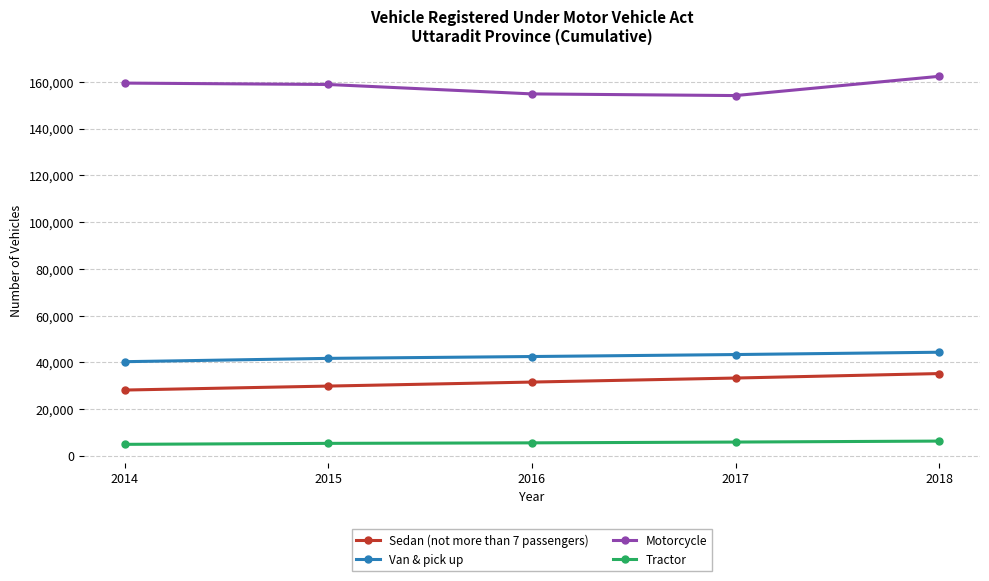

At 2017, list the series in order from smallest to largest.

Tractor, Sedan (not more than 7 passengers), Van & pick up, Motorcycle